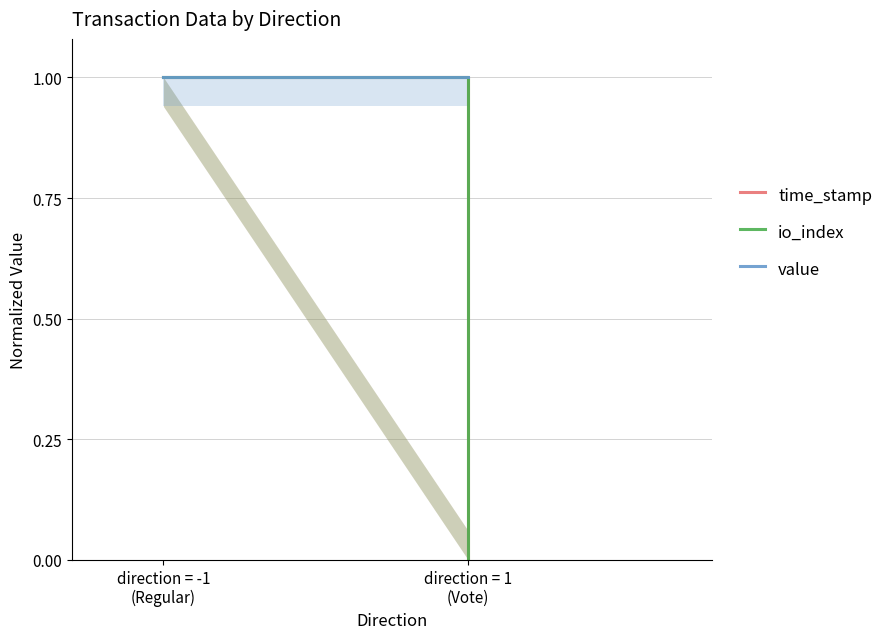

What is the approximate value of value at direction = -1
(Regular)?

1